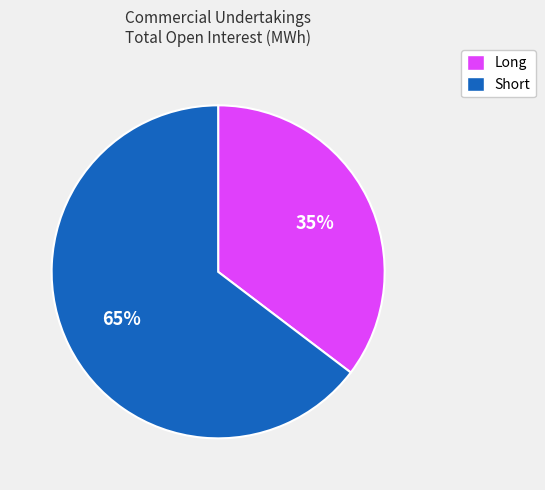

Does Short represent more than half of the total?

Yes